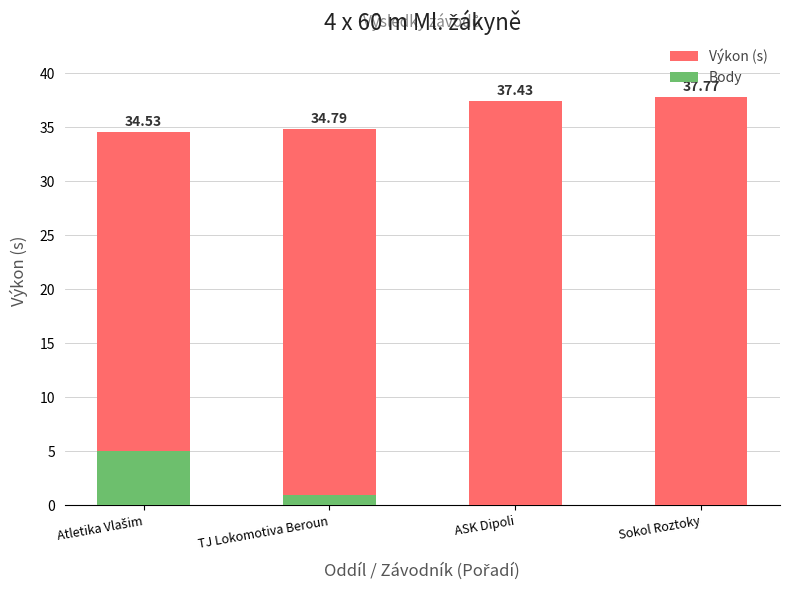

Reading right to left, list all the values displayed in this chart.

Výkon (s): Sokol Roztoky=37.8	ASK Dipoli=37.4	TJ Lokomotiva Beroun=34.8	Atletika Vlašim=34.5
Body: Sokol Roztoky=0.0	ASK Dipoli=0.0	TJ Lokomotiva Beroun=1.0	Atletika Vlašim=5.0